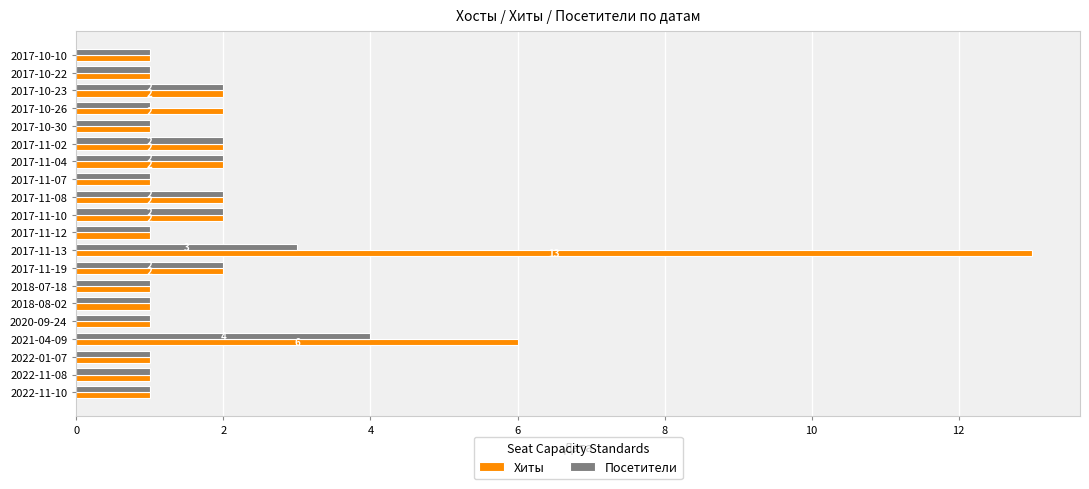

Rank the series by their maximum value, from highest to lowest.

Хиты, Посетители